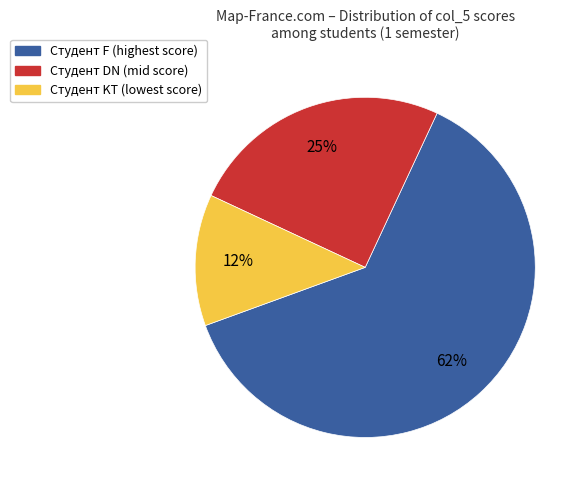

How many segments does this pie chart have?

3